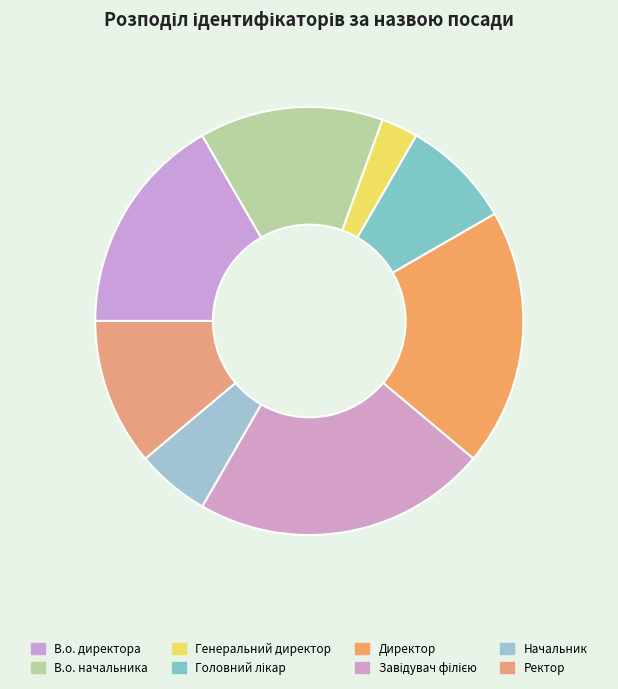

What is the largest slice in the pie chart?

Завідувач філією